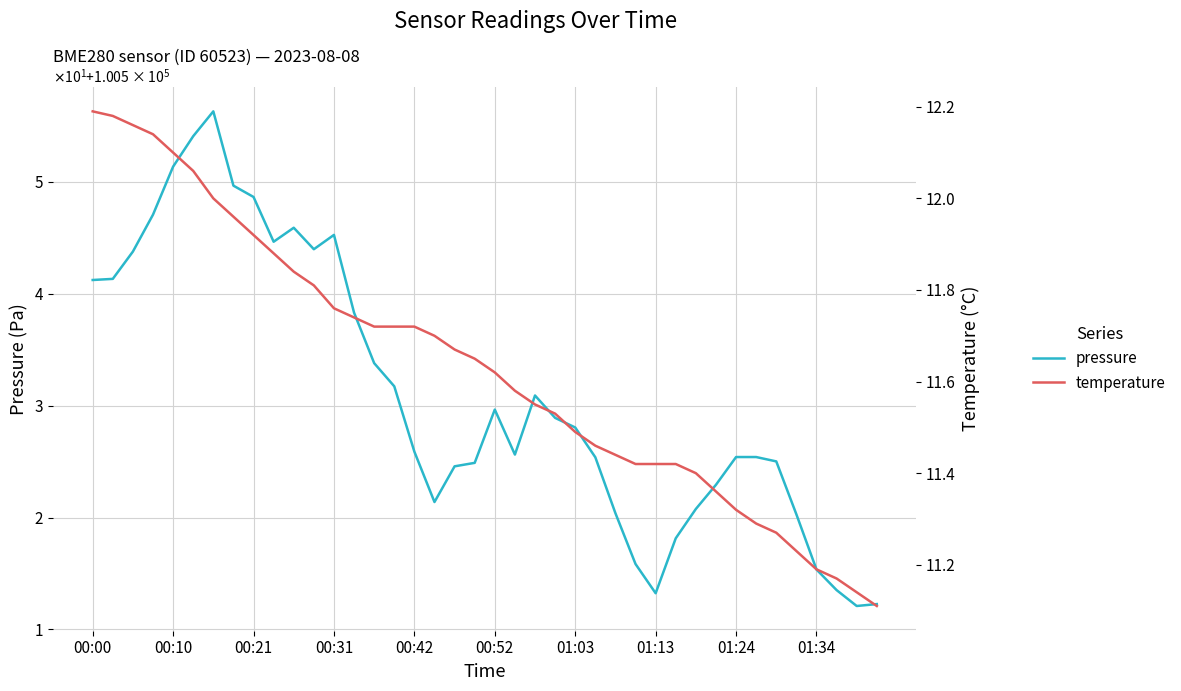

True or false: pressure and temperature cross at least once.

False